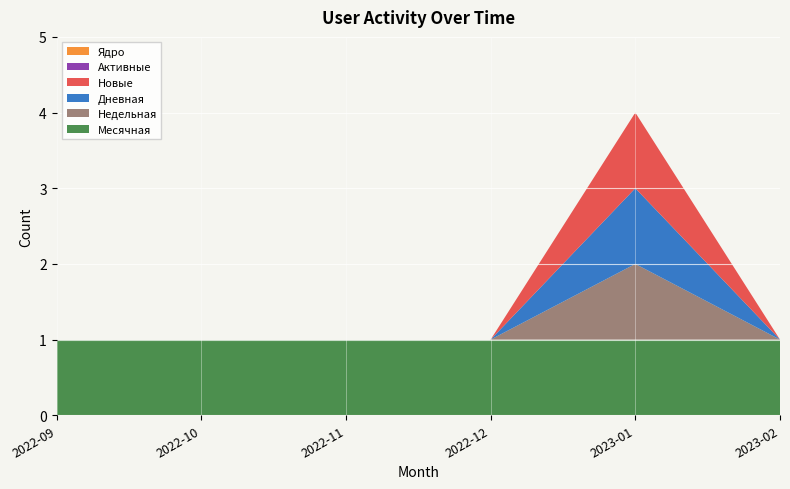

Reading left to right, transcribe all the data shown in this chart.

Месячная: 1	1	1	1	1	1
Недельная: 0	0	0	0	1	0
Дневная: 0	0	0	0	1	0
Новые: 0	0	0	0	1	0
Активные: 0	0	0	0	0	0
Ядро: 0	0	0	0	0	0